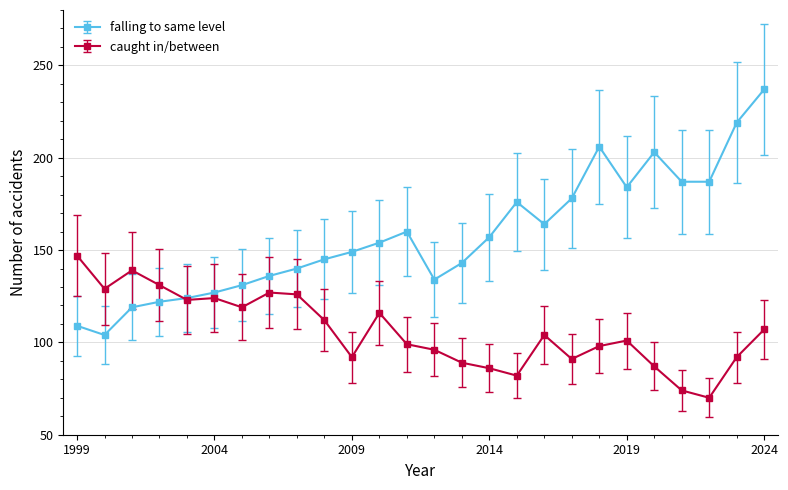

List the series in order of their peak value, lowest first.

caught in/between, falling to same level